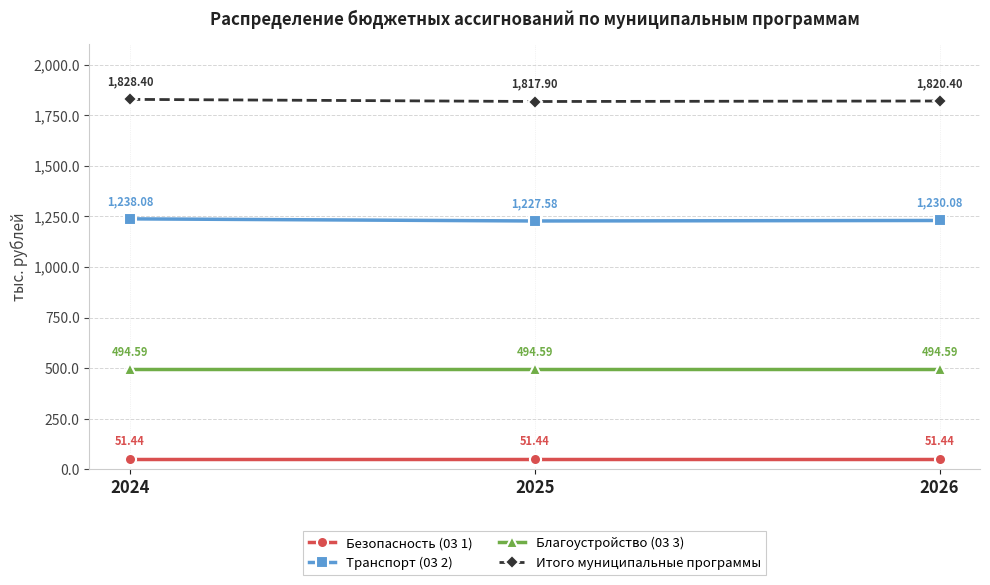

What is the difference between the Транспорт (03 2) values at 2025 and 2024?

10.5